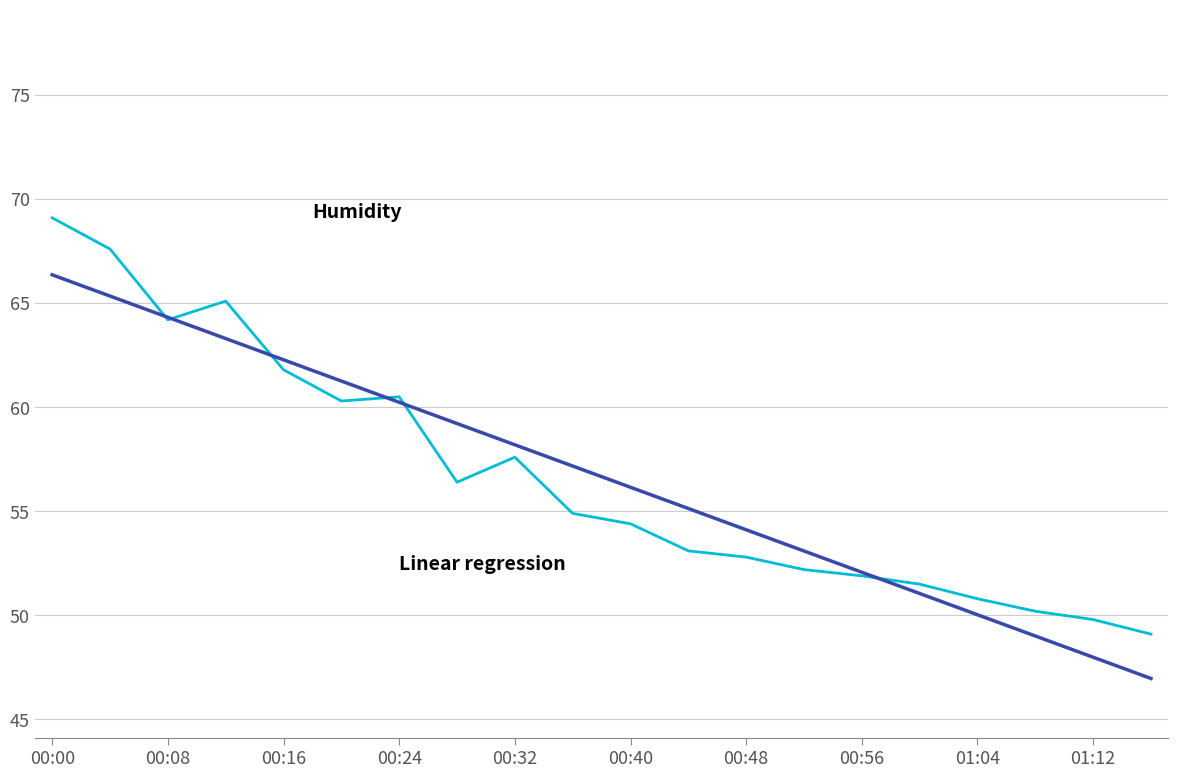

What is the greatest value displayed?

69.1